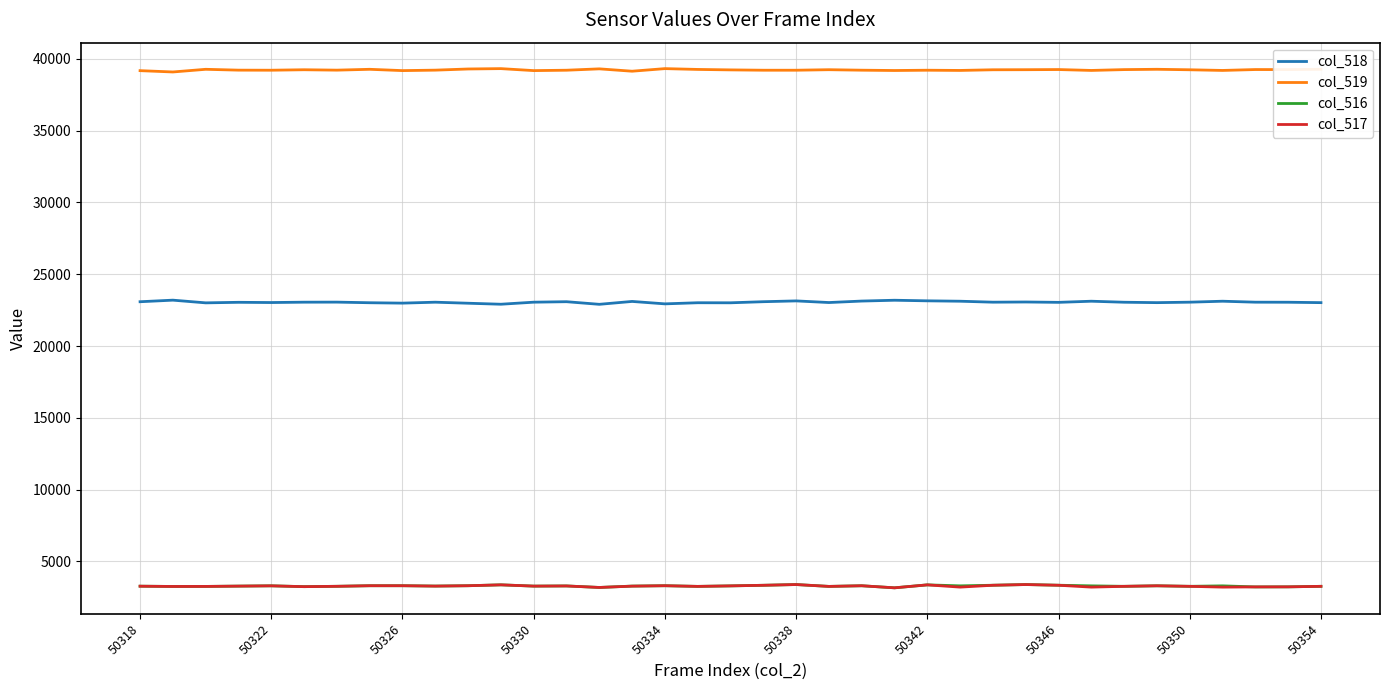

True or false: col_516 and col_519 cross at least once.

False